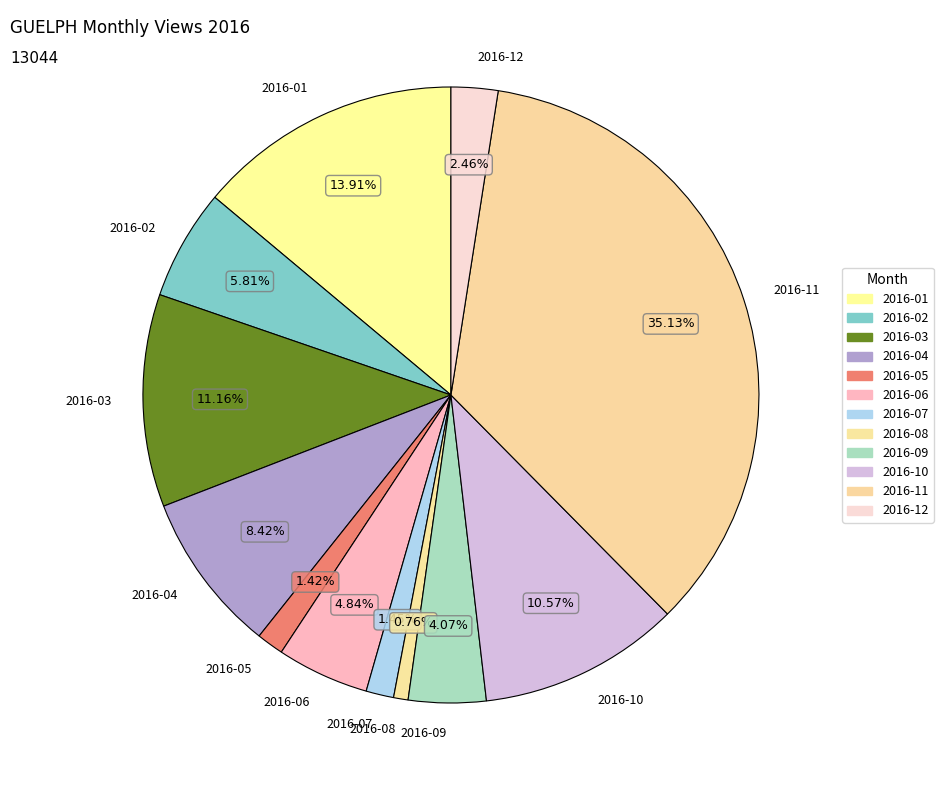

How many segments does this pie chart have?

12